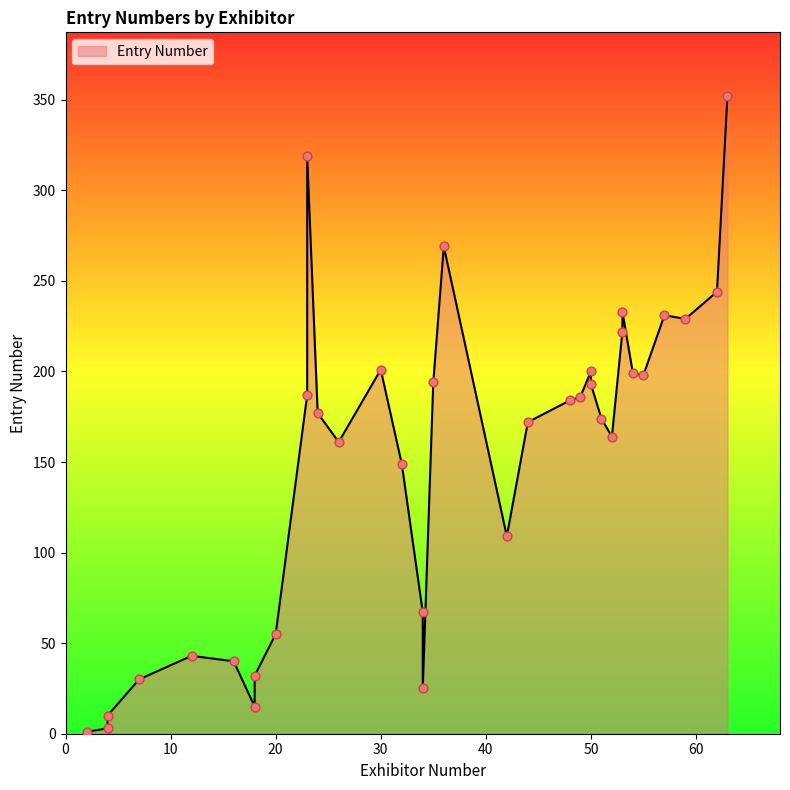

What is the change in value from 24 to 54?

+22